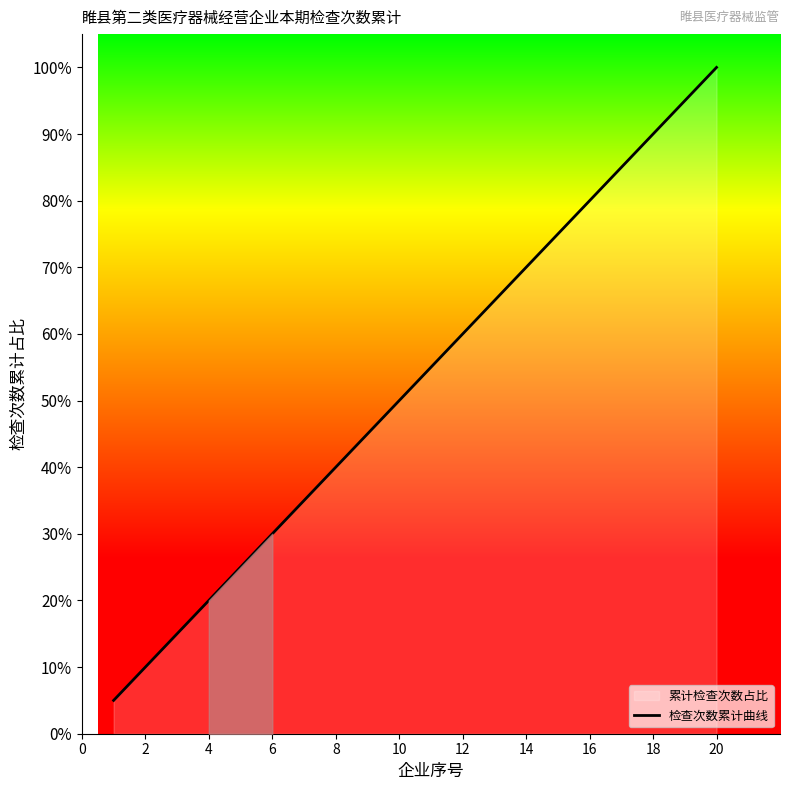

What is the difference between the maximum and minimum values?

95.0